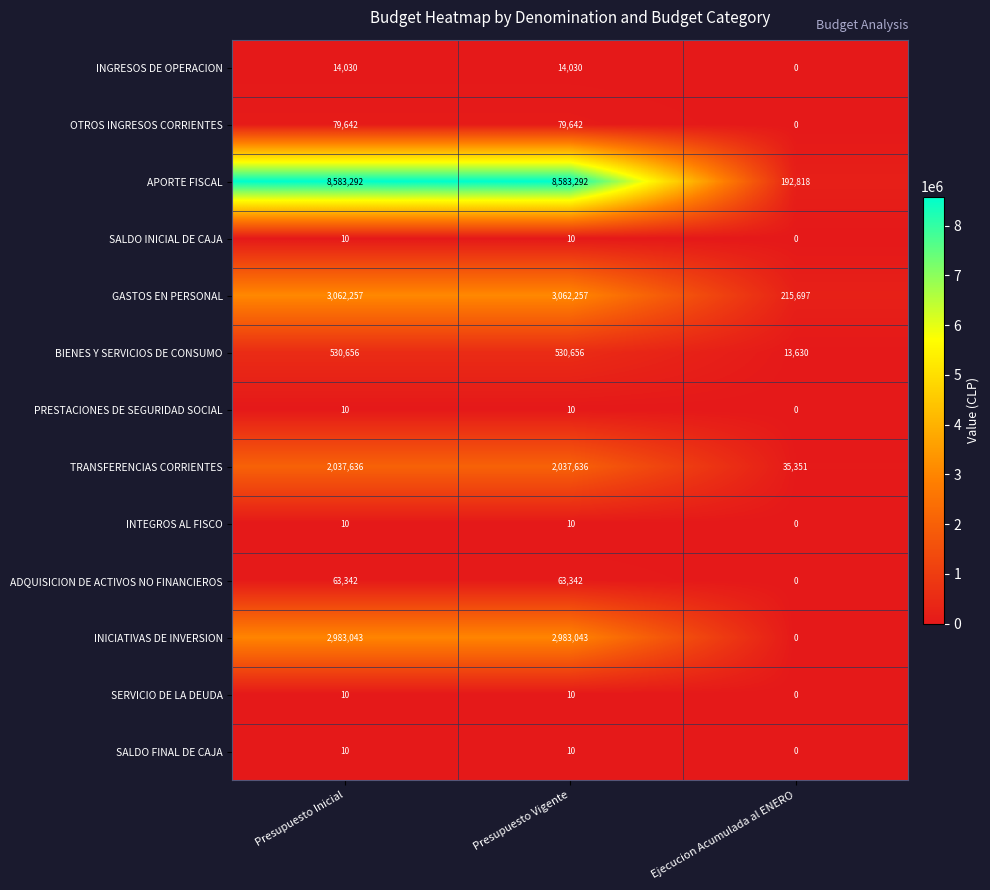

Which series has the widest spread of values?

APORTE FISCAL